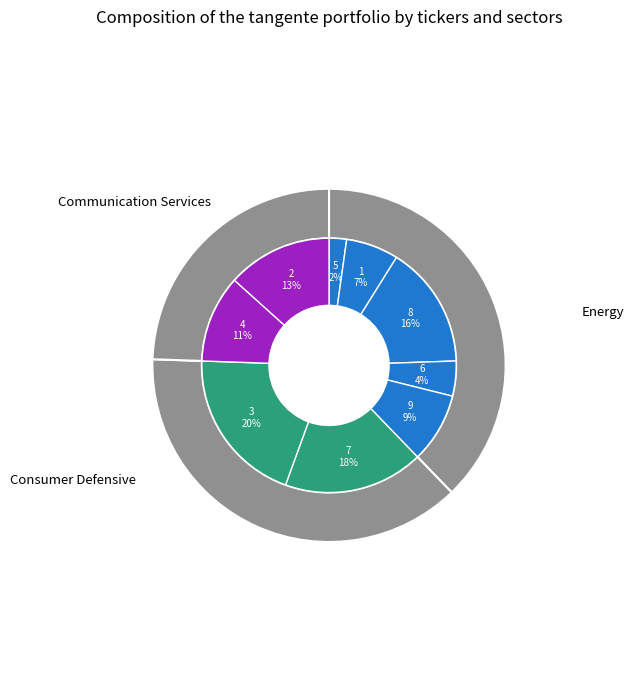

Which category has the biggest portion of the pie?

3